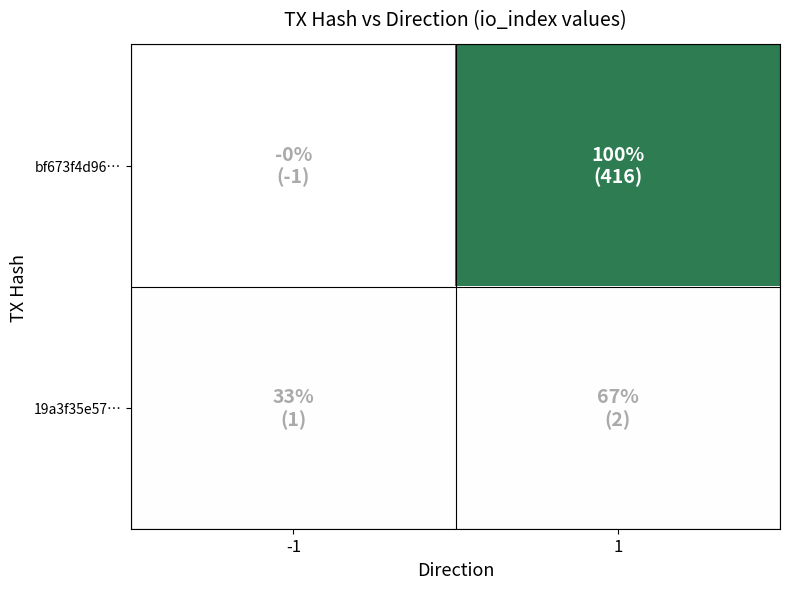

At which category does the chart reach its peak across all series?

1